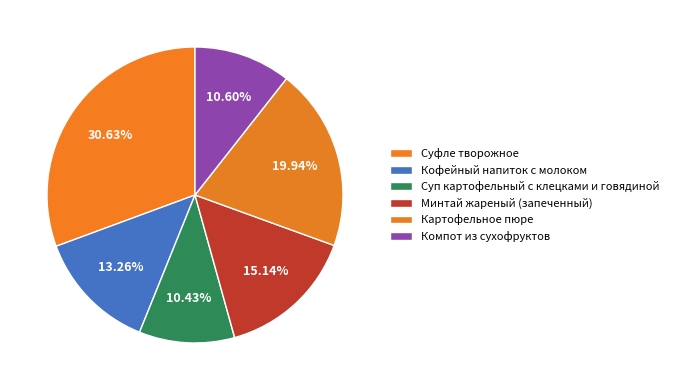

How many slices are in this pie chart?

6